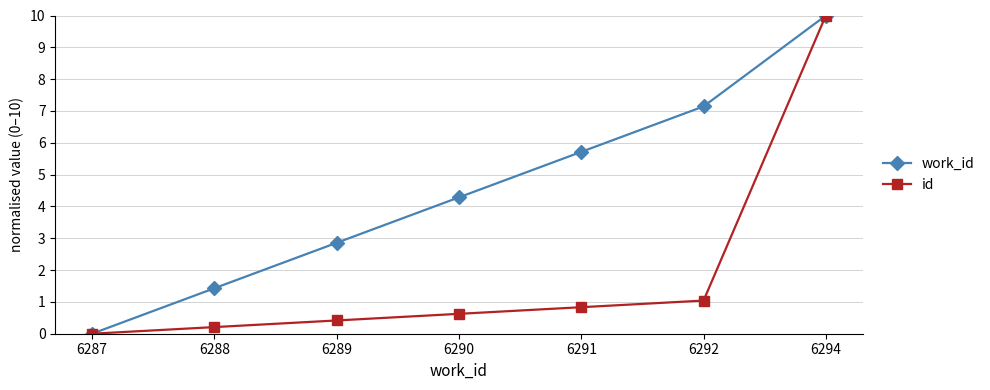

What is the difference between the maximum and minimum values in the id series?

10.0